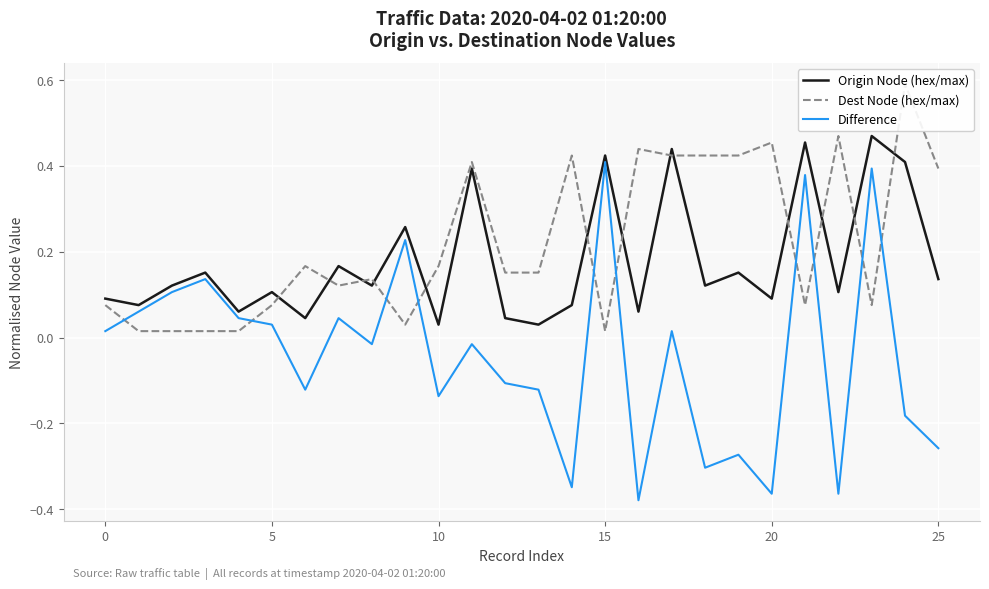

True or false: Dest Node (hex/max) and Difference intersect in this chart.

True